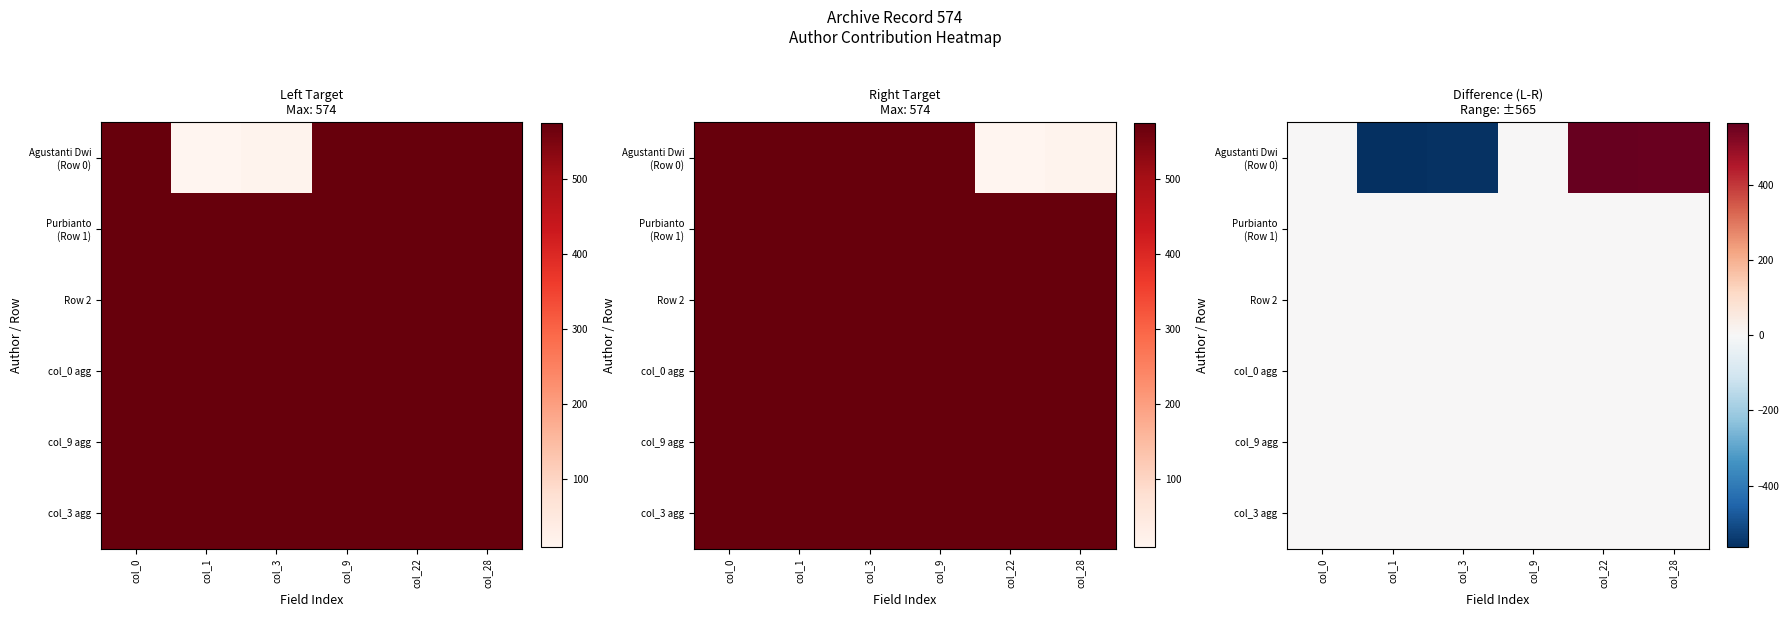

Which has a higher value, col_9 or col_3?

col_9